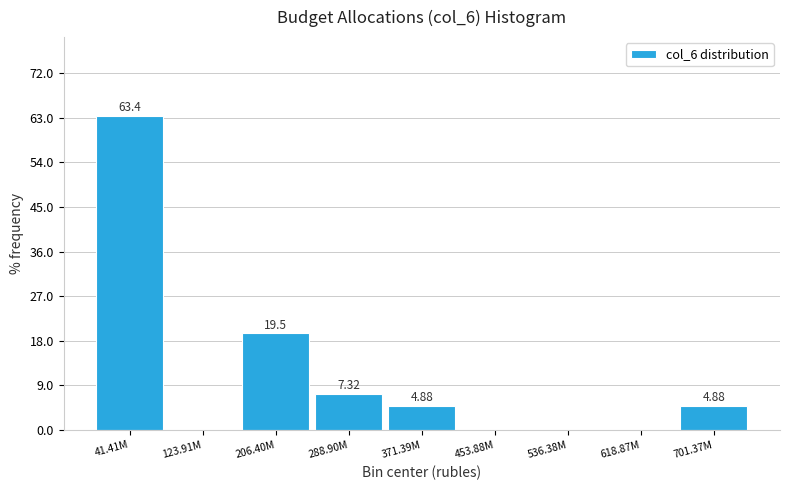

Between 536.38M and 288.90M, which is larger?

288.90M